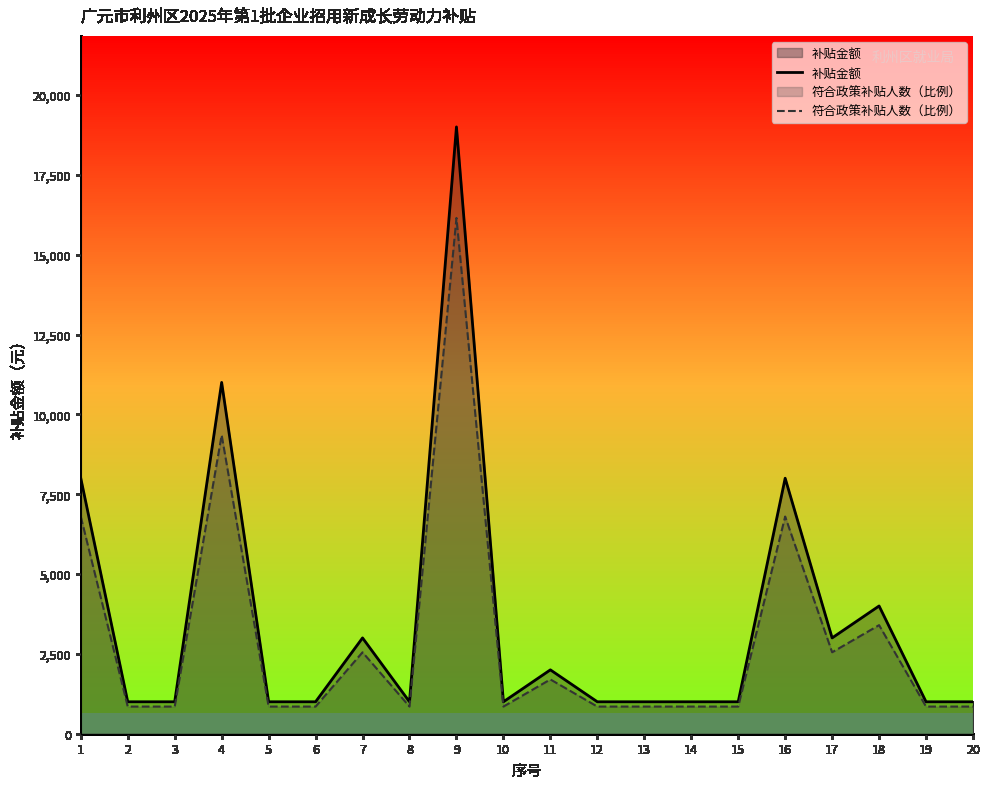

Where is the first local maximum for 符合政策补贴人数（比例）?

4